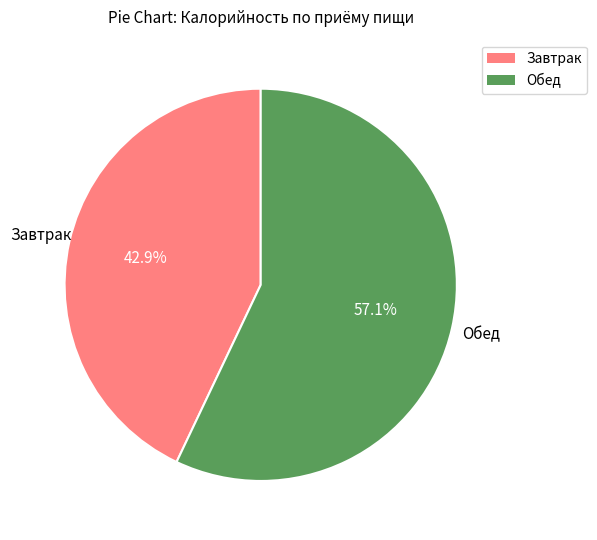

True or false: Завтрак accounts for 58% of the total.

False